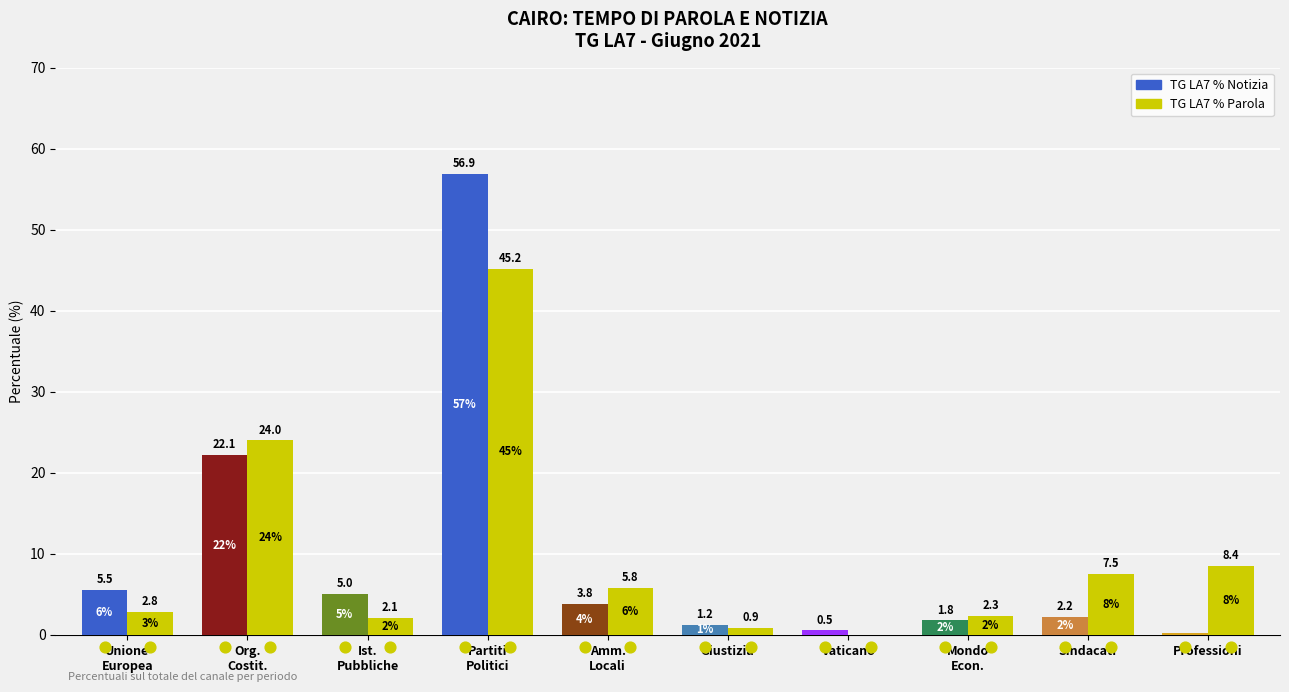

What are all the series names shown in the legend?

TG LA7 % Notizia, TG LA7 % Parola